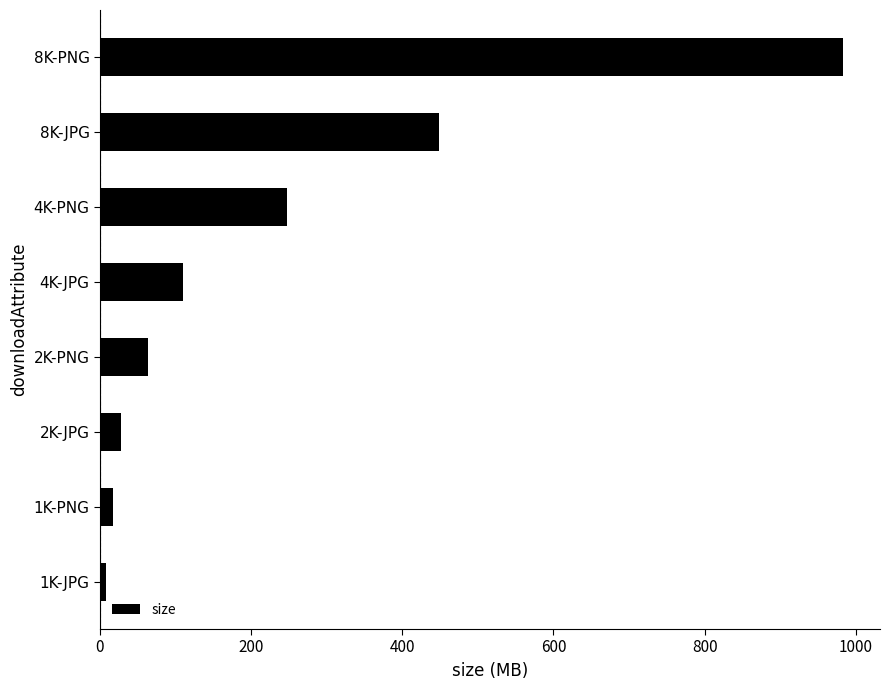

What is the change in value from 4K-PNG to 8K-PNG?

+735.5